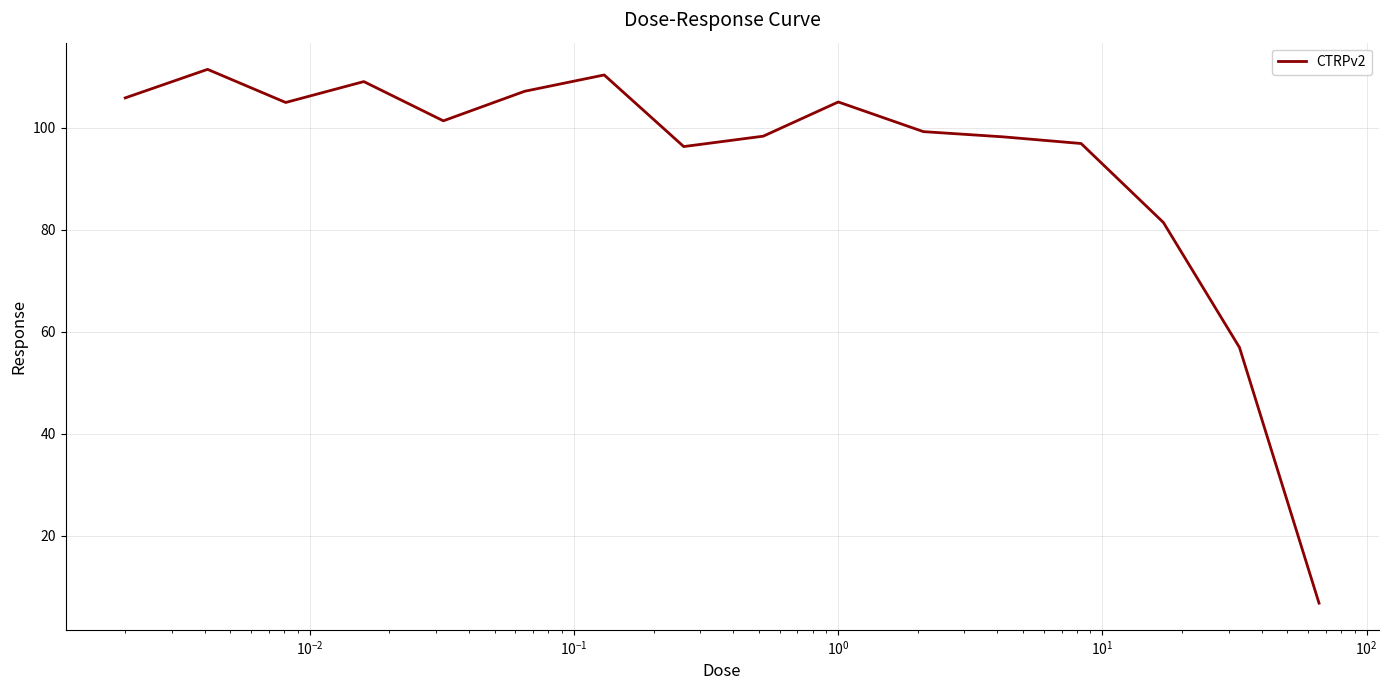

What is the difference between the maximum and minimum values?

104.7